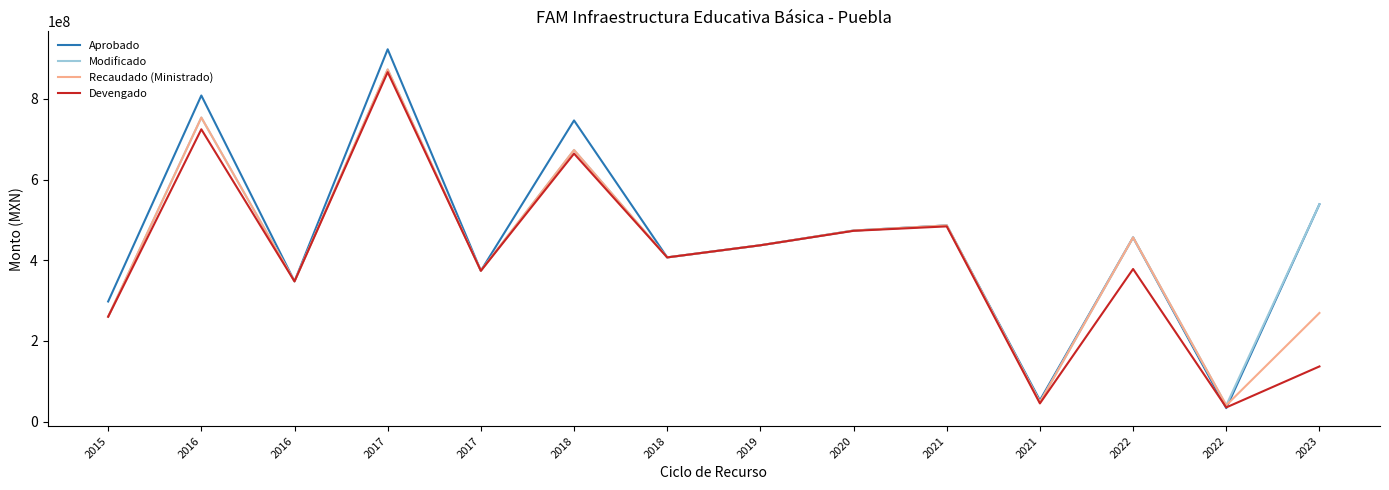

What is the difference between the maximum and second lowest values in the Modificado series?

824903998.8